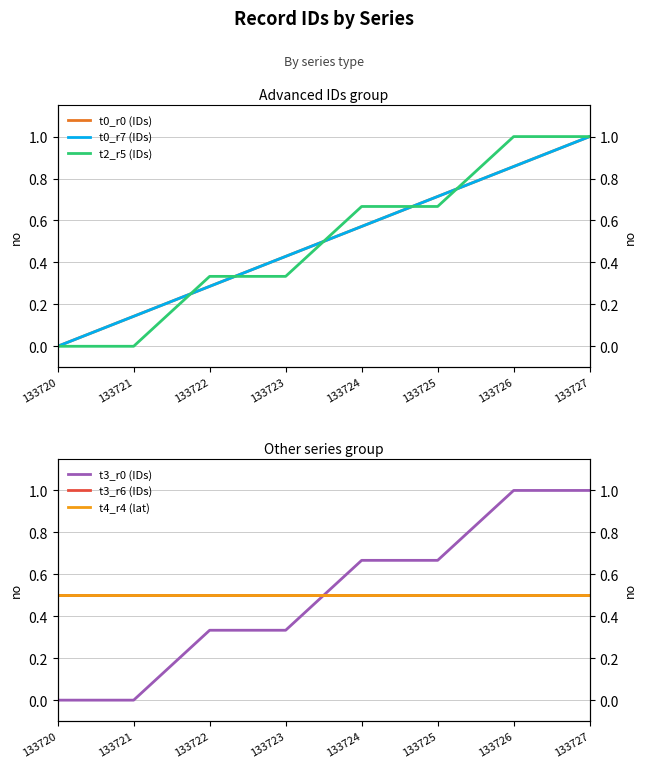

What is the difference between the highest and lowest values at 133725?

0.2